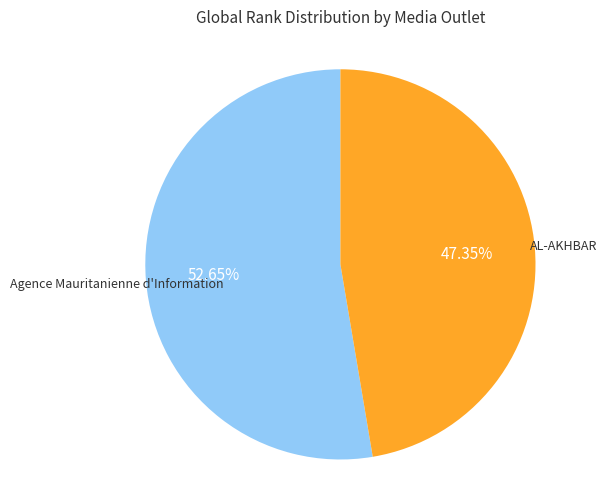

Count the number of slices in the pie.

2